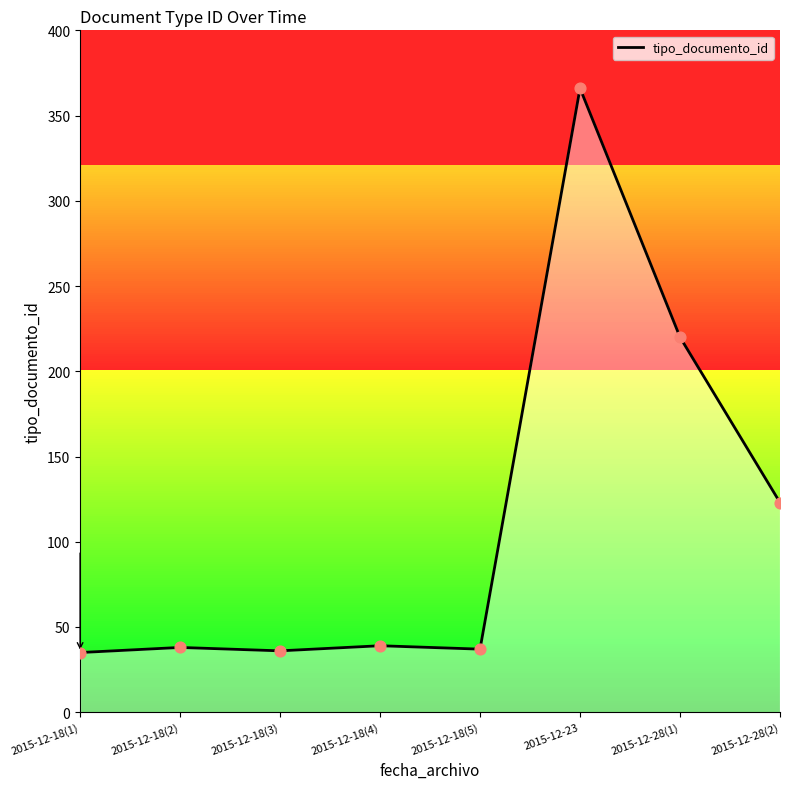

What is the change in value from 2015-12-18(5) to 2015-12-28(2)?

+86